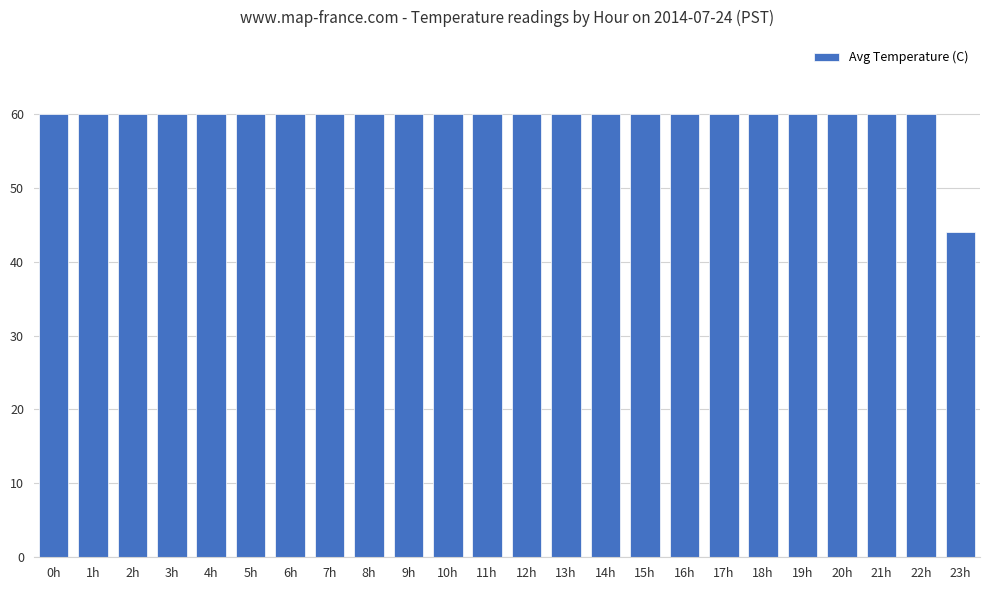

Are the bars grouped side by side (vs. stacked)?

No